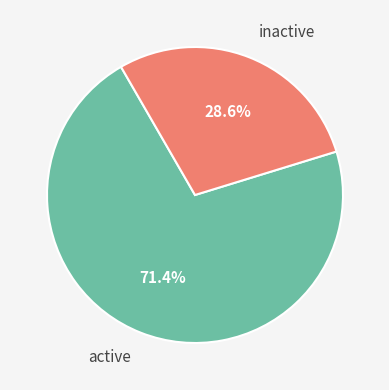

Approximately how many times larger is the value at inactive compared to active?

0.4